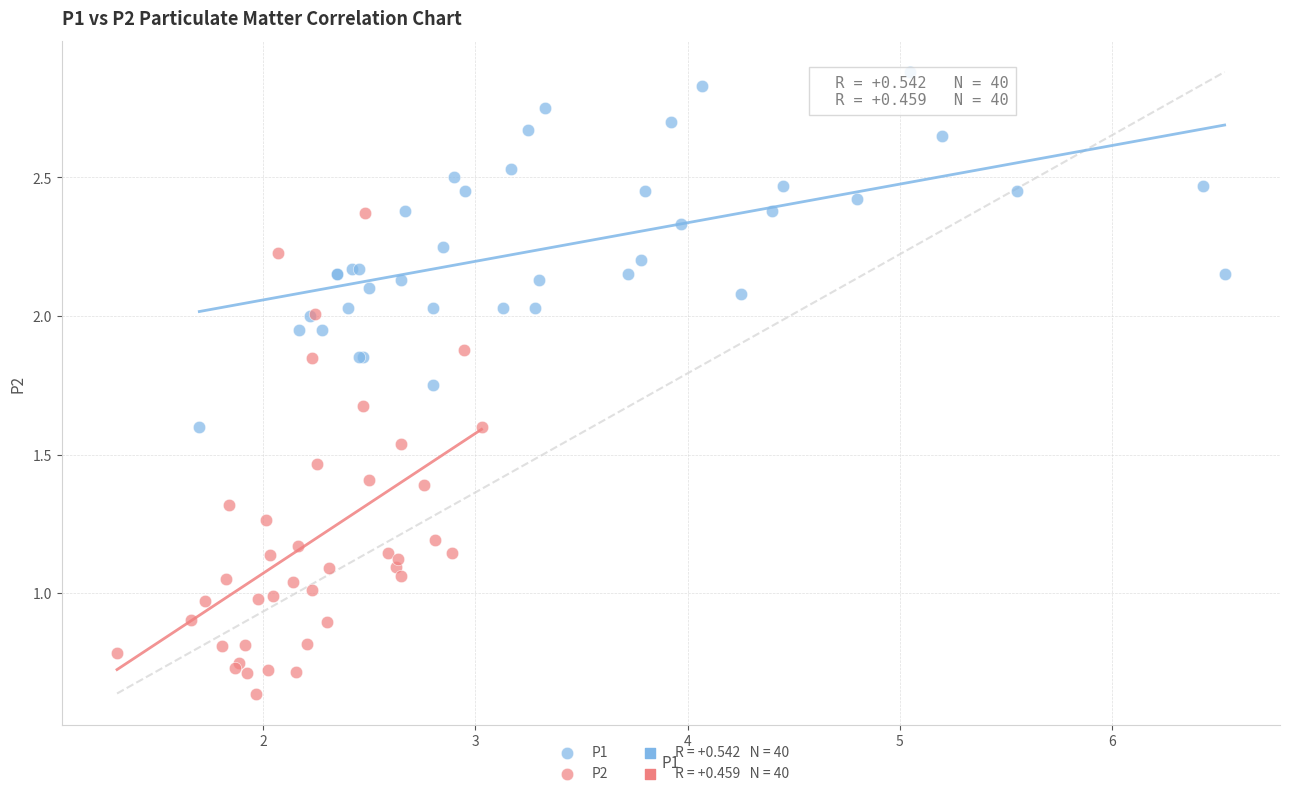

Which series contains the highest Y value?

P1